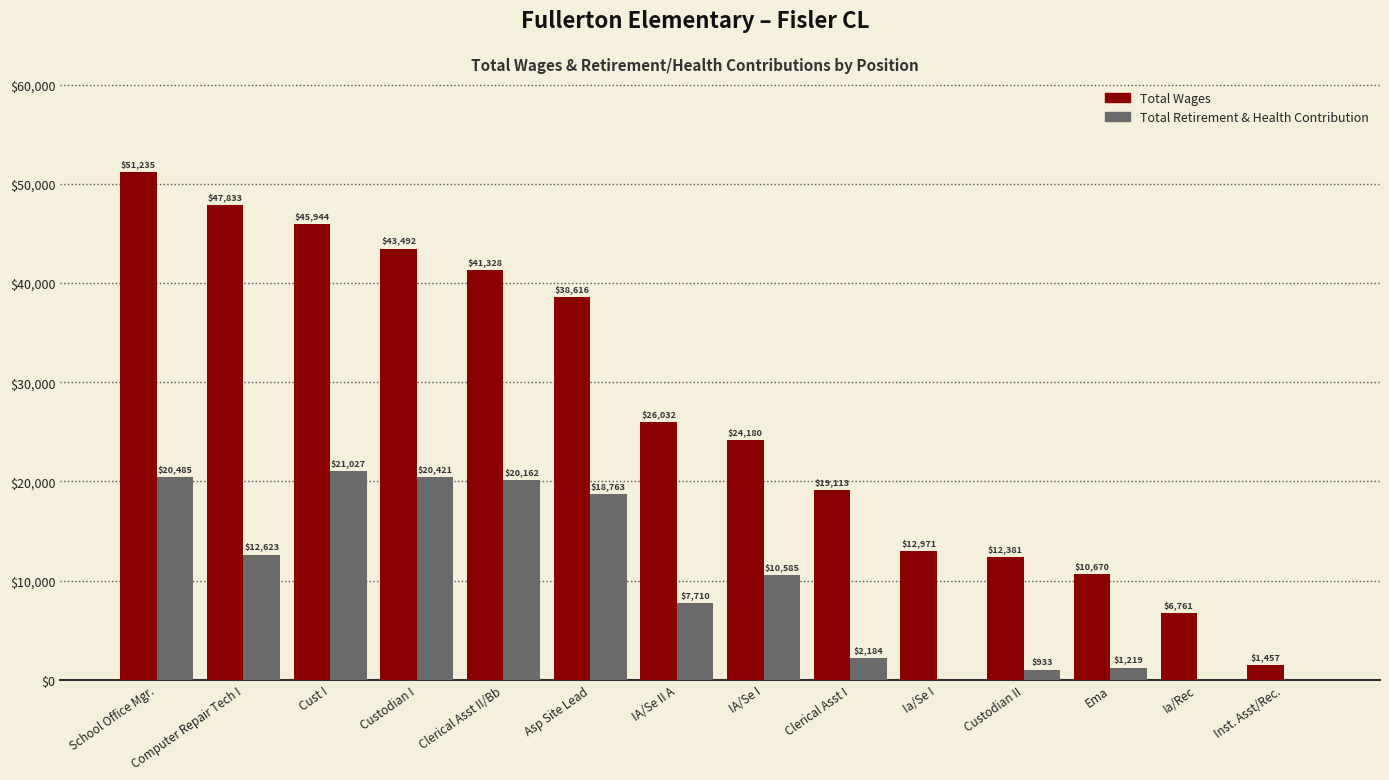

What is the maximum value shown in the chart?

51235